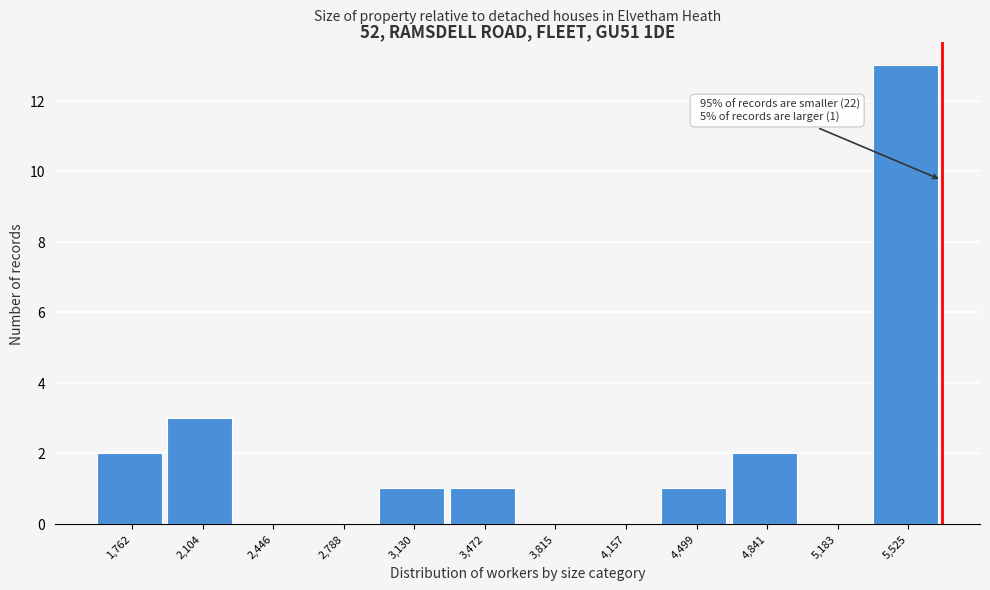

Over which range of the x-axis is the bar tallest?

5350 to 5700